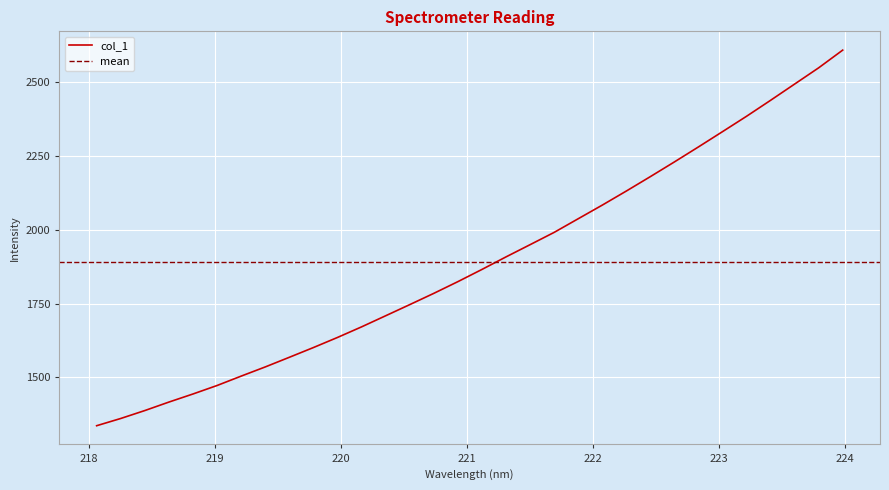

The chart shows a value of 433.4 at 221.6902. True or false?

False